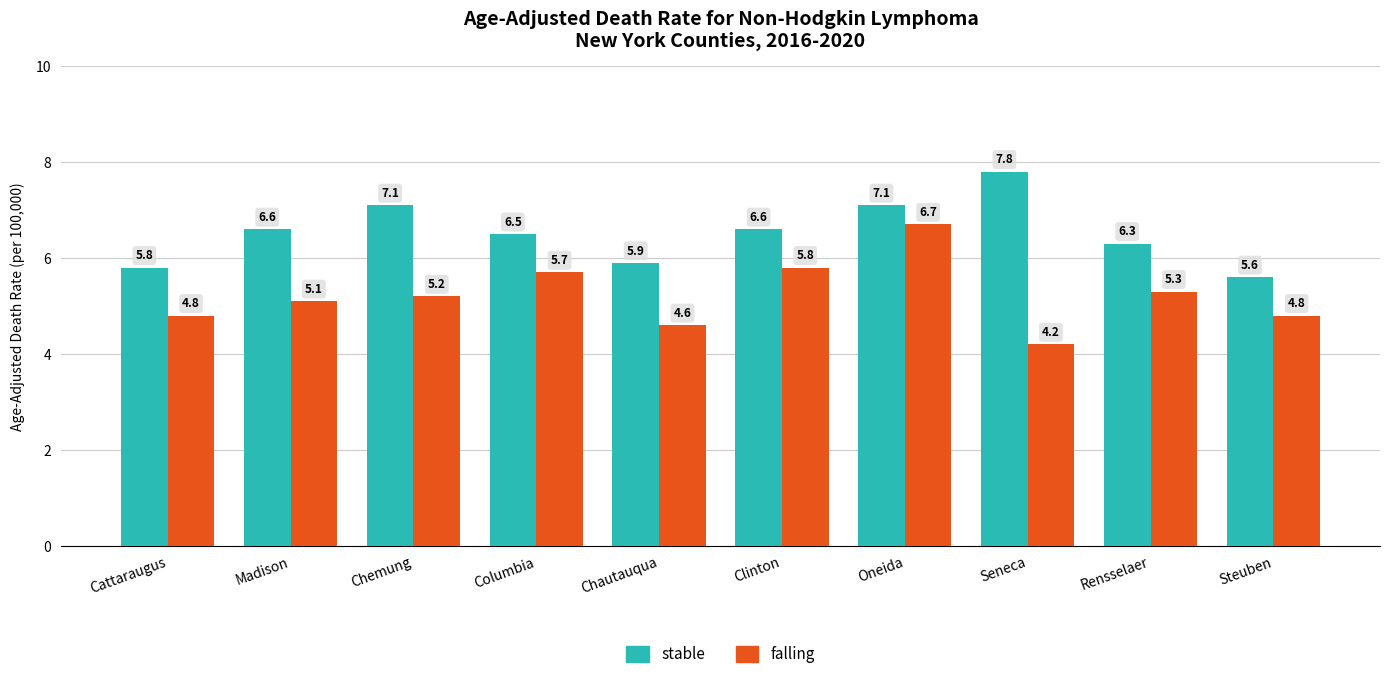

Which series has the largest range (max minus min)?

falling